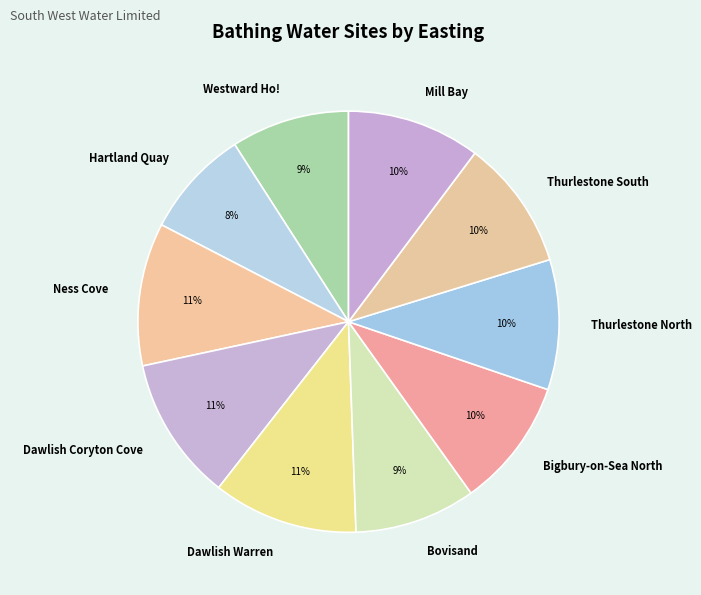

To the nearest percent, what percentage of the pie is Thurlestone South?

10%